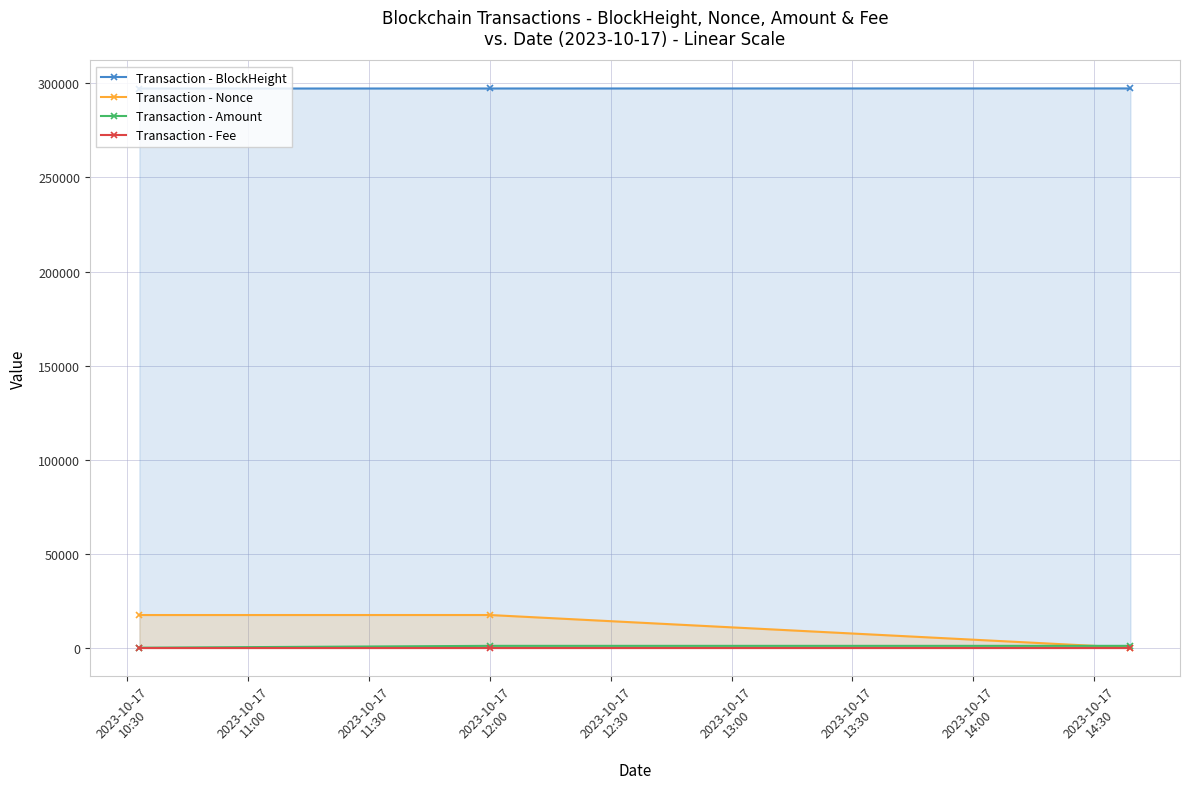

Which series has the largest total across all categories?

Transaction - BlockHeight